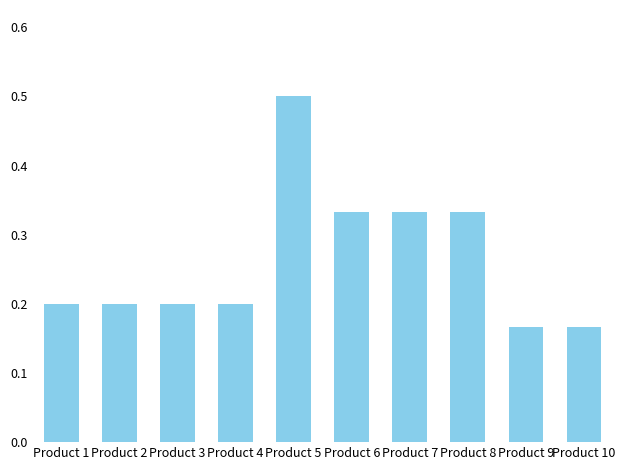

At which category does the chart reach its peak across all series?

Product 5